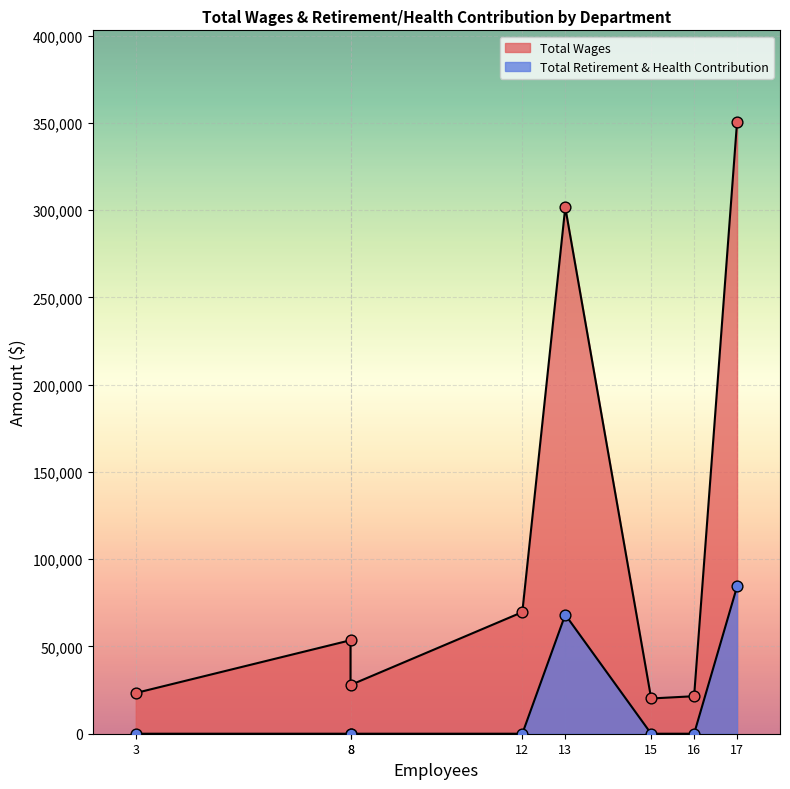

Which series contains the highest Y value?

Total Wages